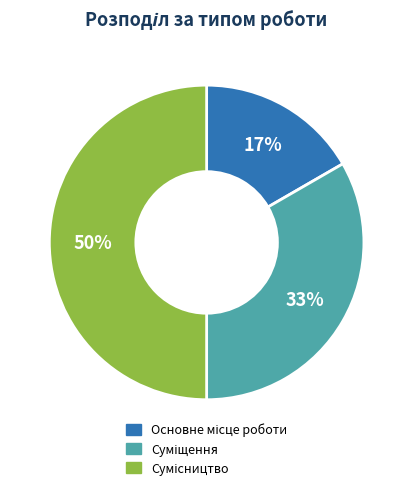

To the nearest percent, what is the average slice percentage?

33%